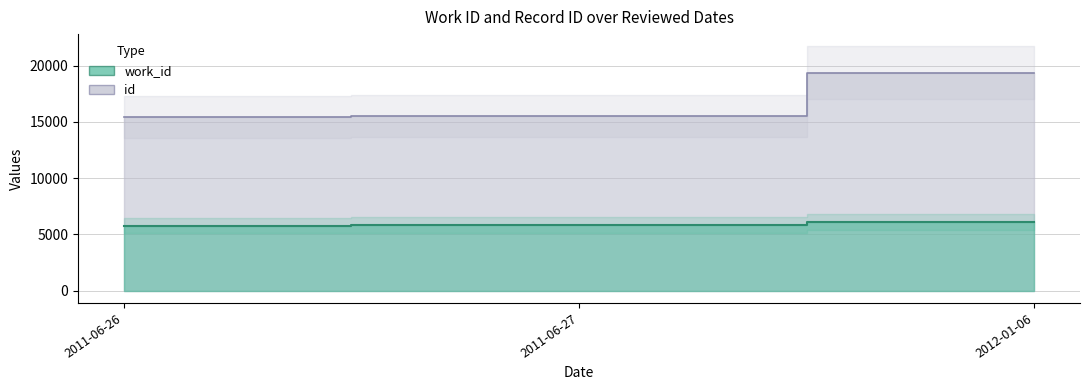

The work_id series shows 5826 at 2011-06-27. True or false?

True